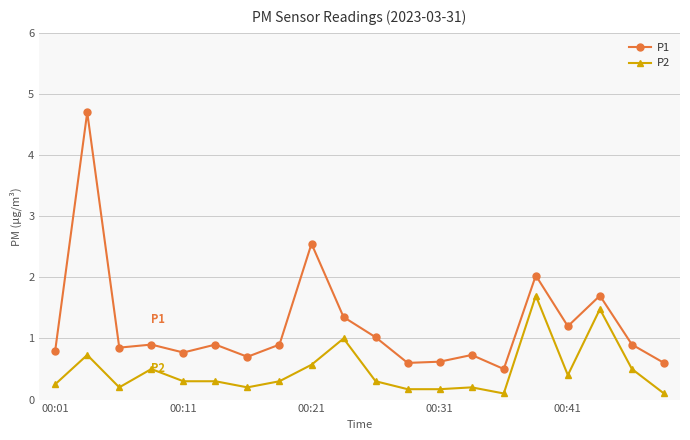

Rank the series by their maximum value, from lowest to highest.

P2, P1